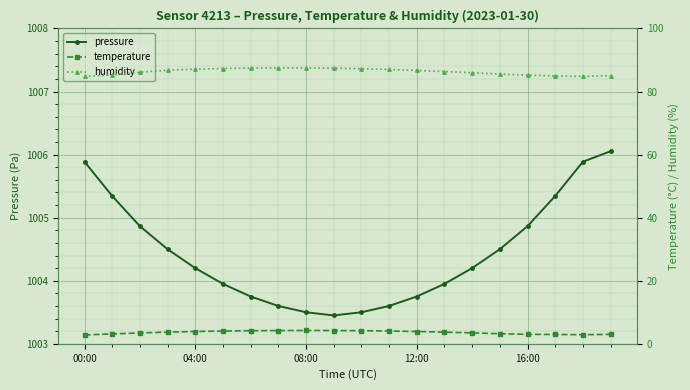

At which category is the sum across all series the highest?

6